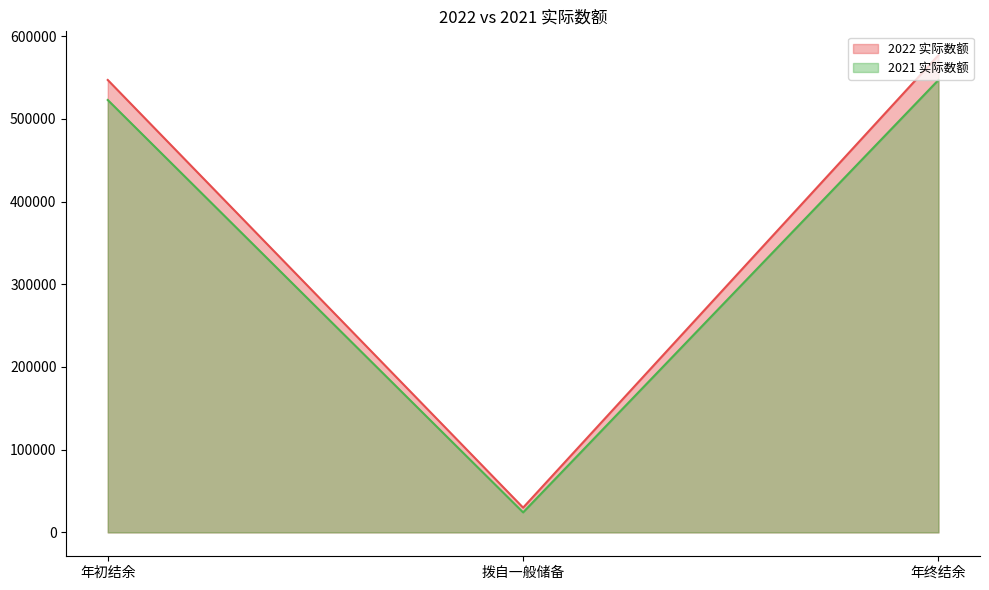

What is the minimum value shown in the chart?

24212